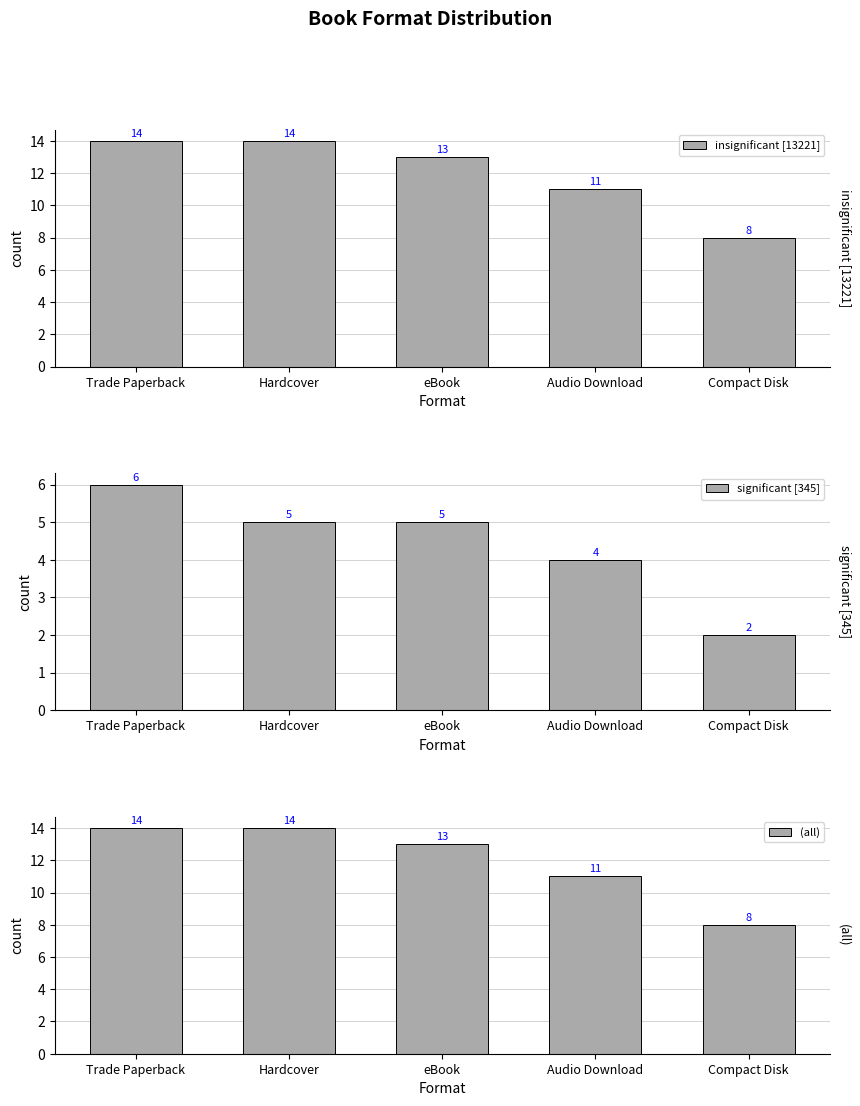

Are the bars horizontal?

No